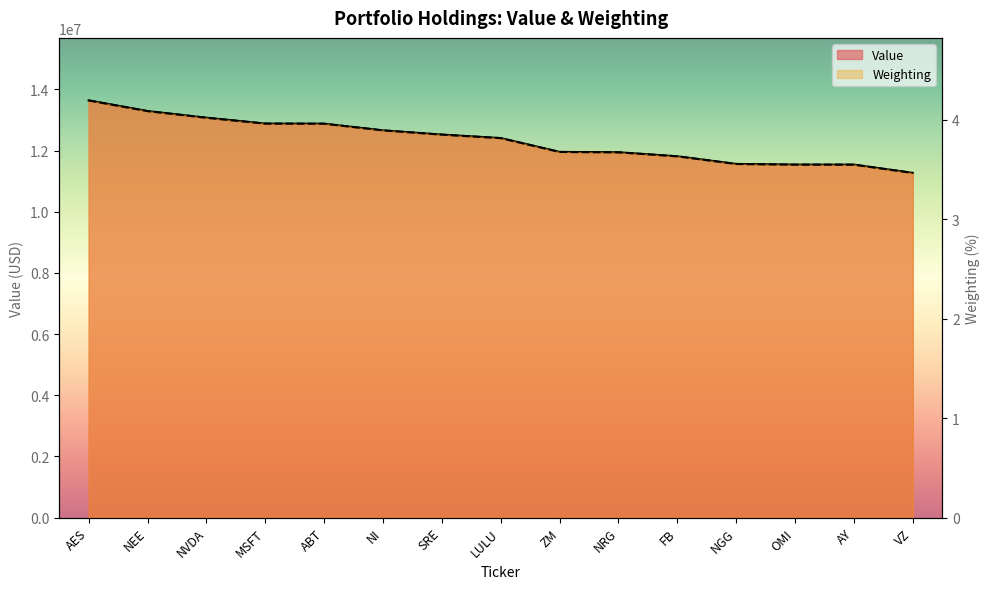

At which category does the chart reach its minimum across all series?

VZ